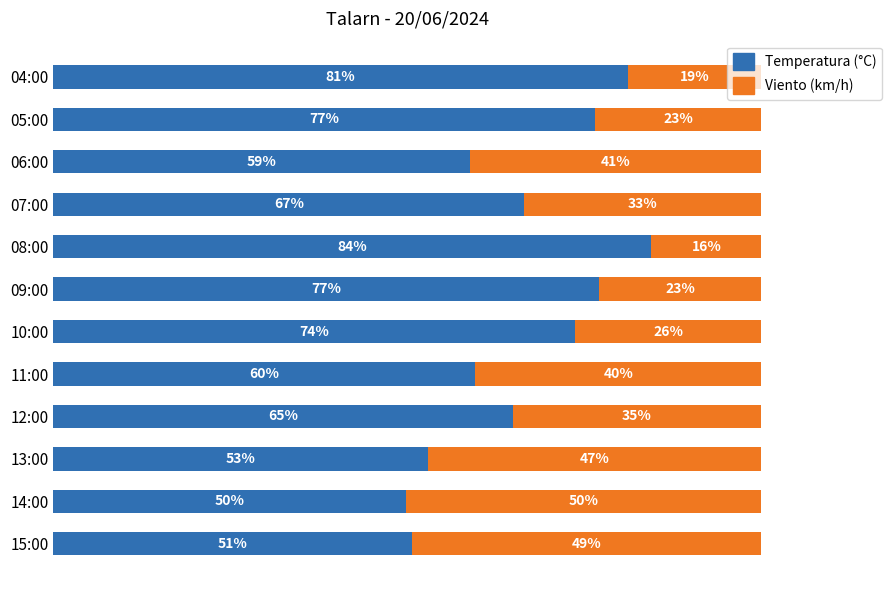

At which label does Temperatura (°C) reach its peak?

08:00